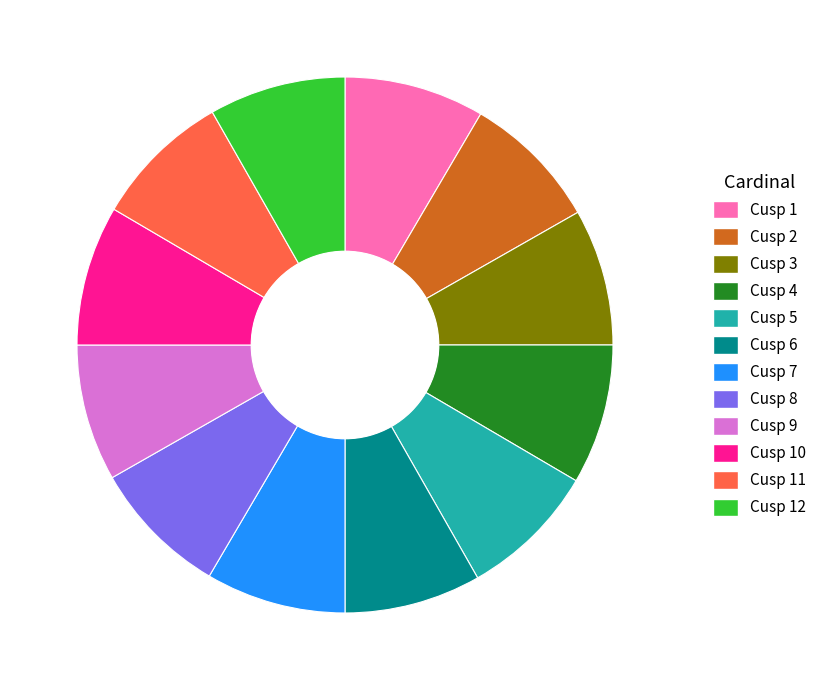

Is there a majority slice in this chart?

No